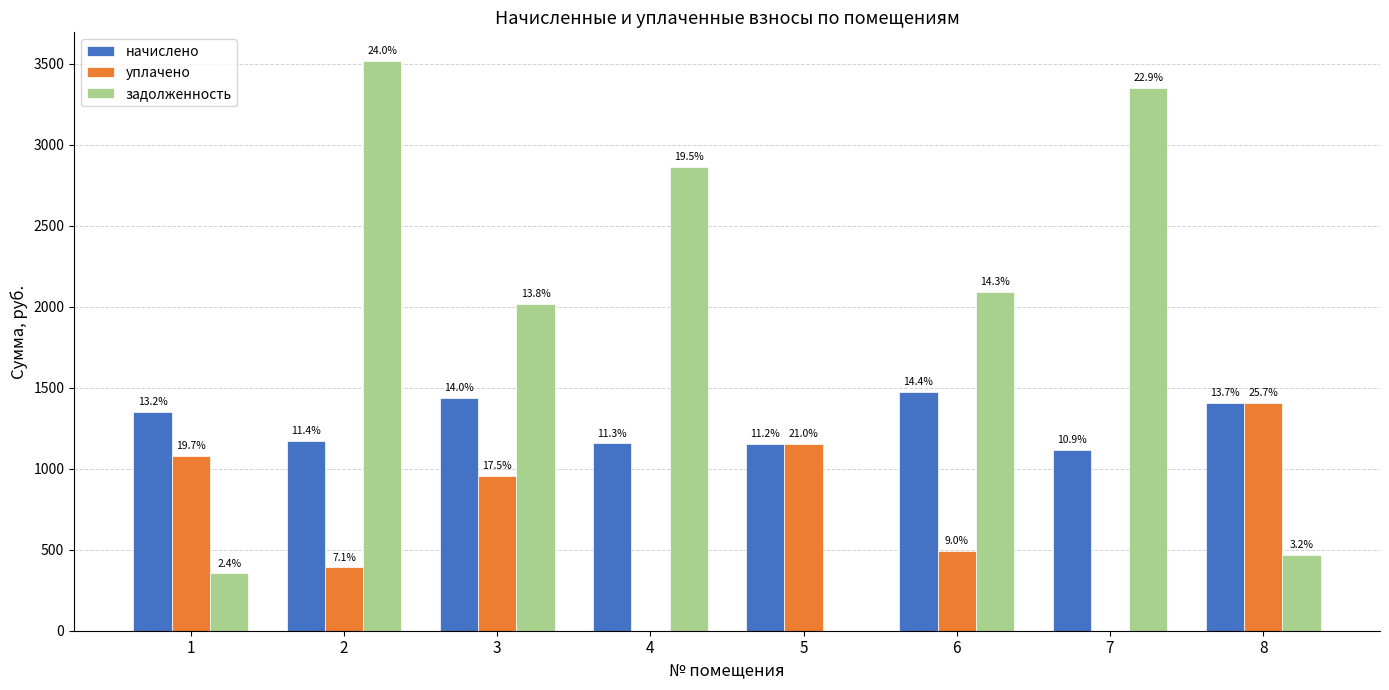

What is the value of the уплачено bar at the 2nd from the left?

391.0